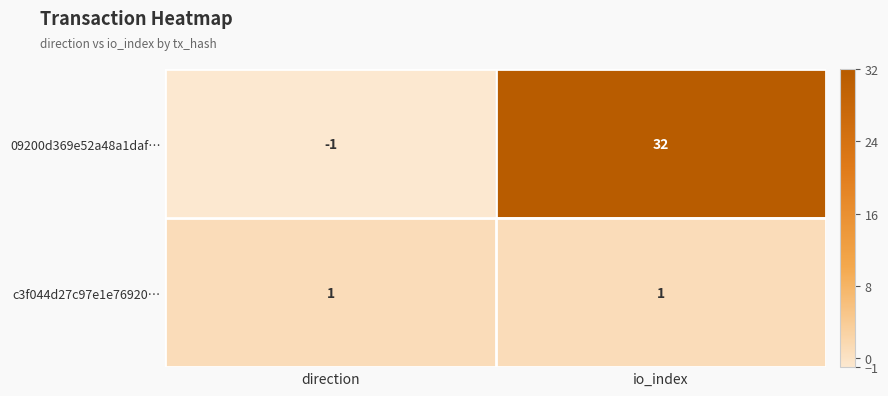

Is the value of 09200d369e52a48a1daf… at io_index greater than the value of c3f044d27c97e1e76920… at io_index?

Yes